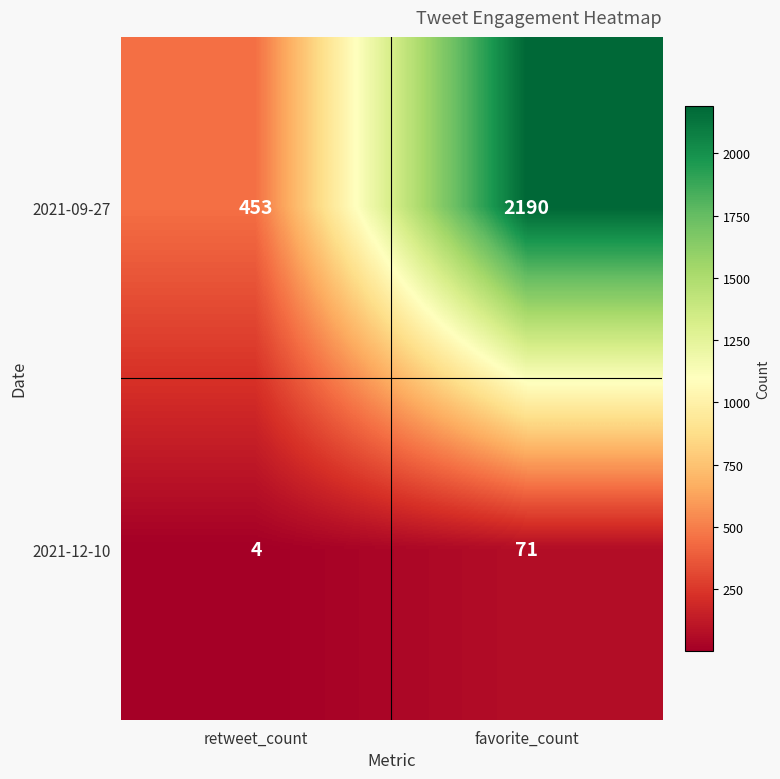

What is the sum of the 2021-12-10 values at retweet_count and favorite_count?

75